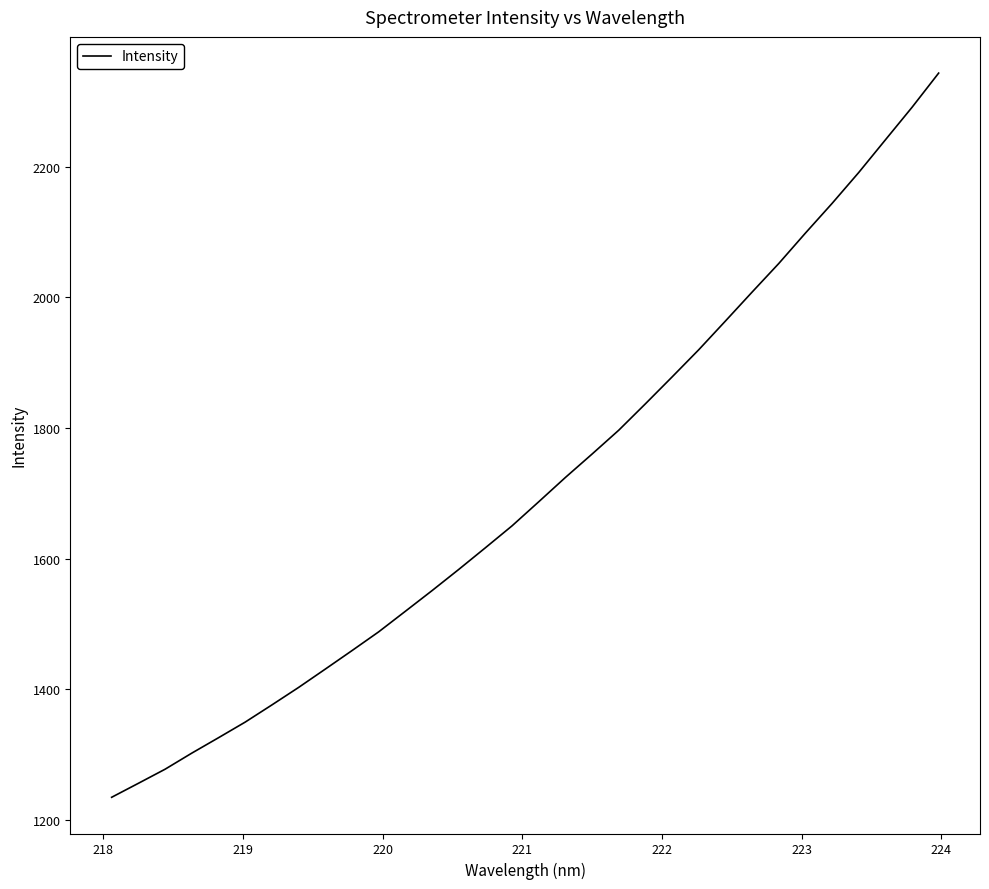

What is the difference between the maximum and minimum values?

1107.9